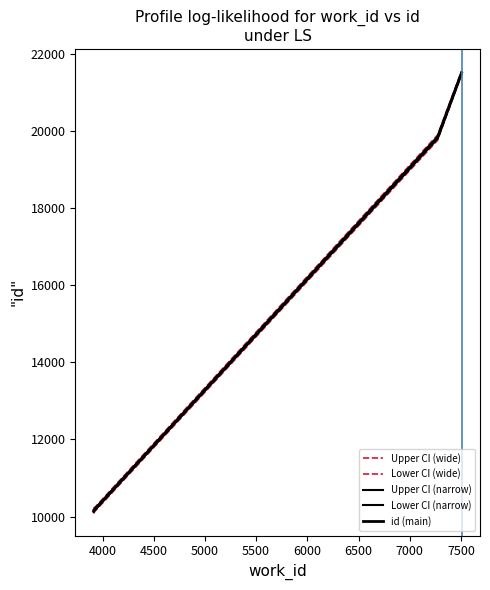

What is the sum of all id (main) values?

71815